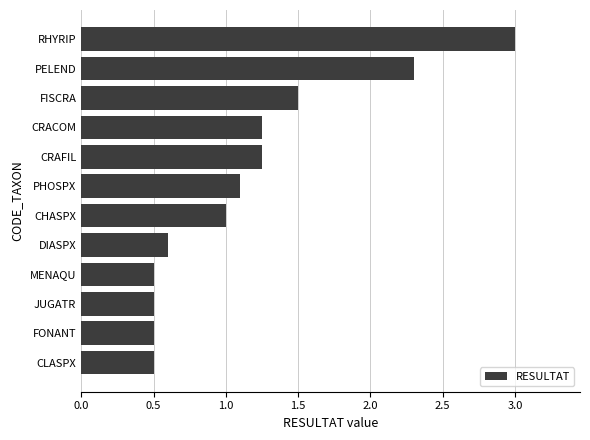

Does the chart contain stacked bars?

No